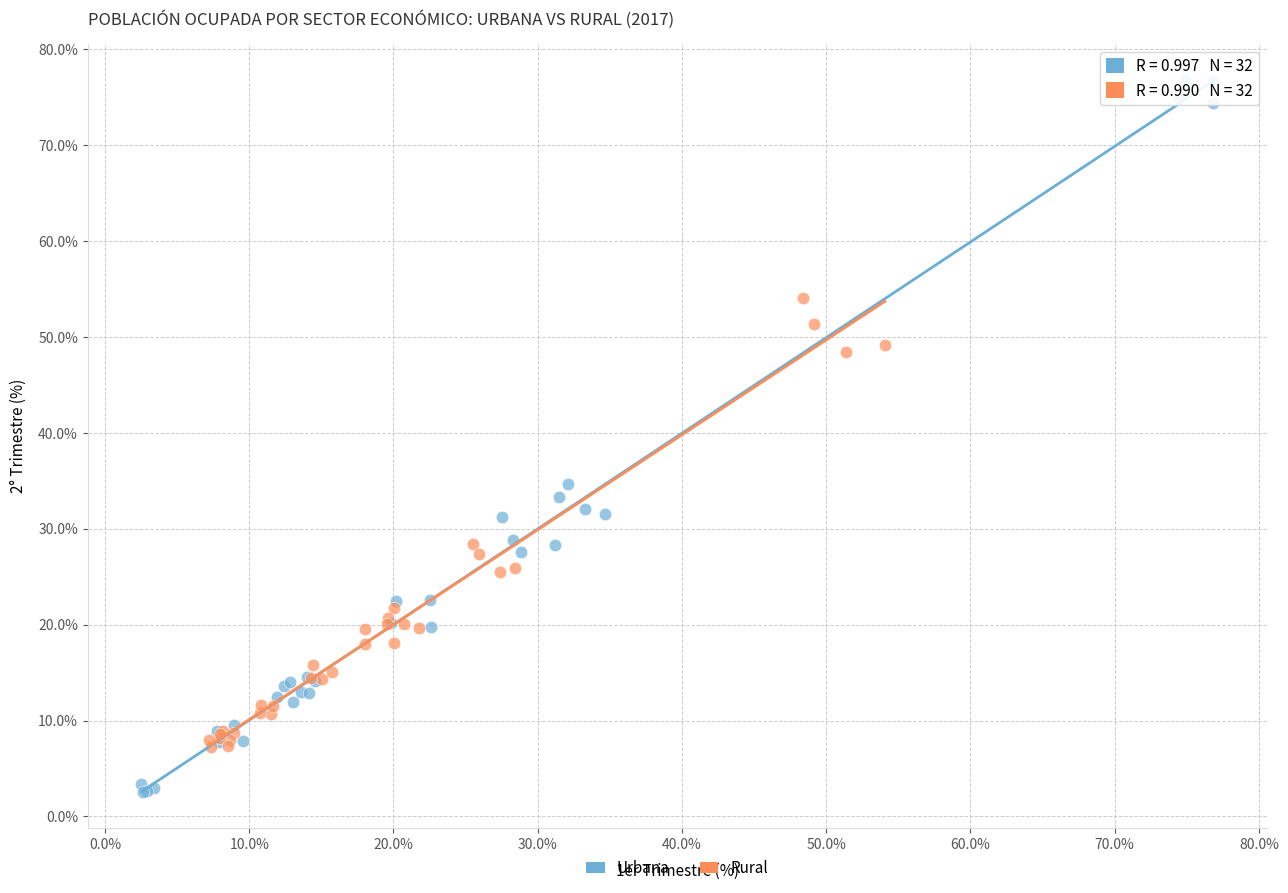

Which series reaches the maximum Y coordinate?

Urbana